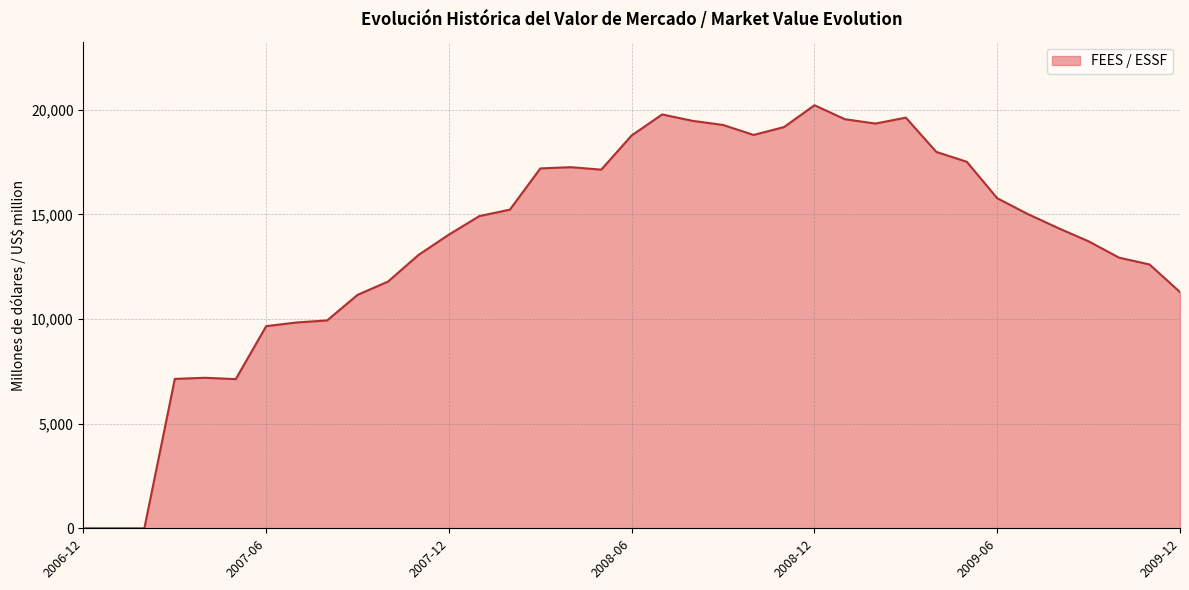

What is the greatest value displayed?

20210.7